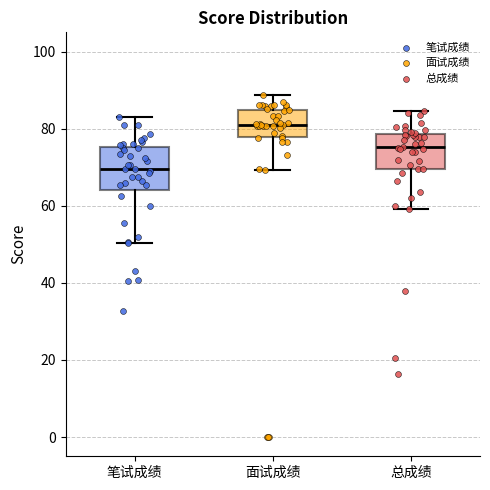

Which box is the tallest, from its lower edge to its upper edge?

笔试成绩